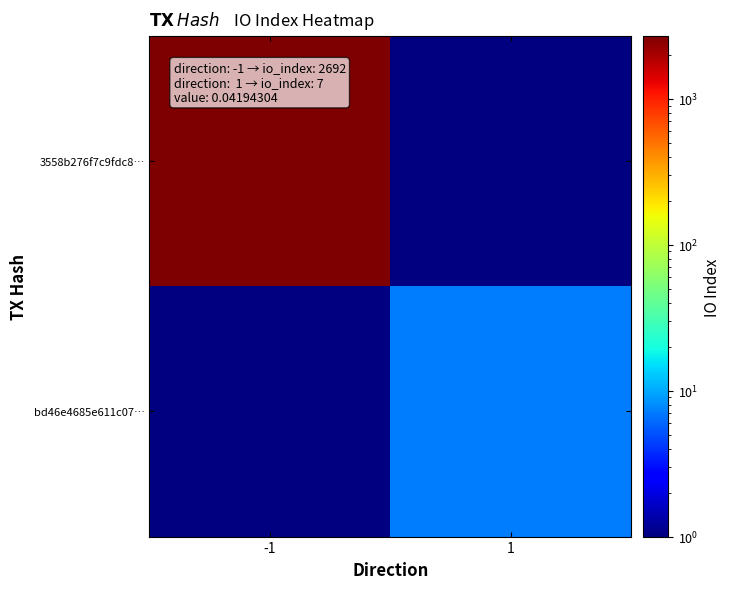

Which label corresponds to the smallest value in the chart?

1